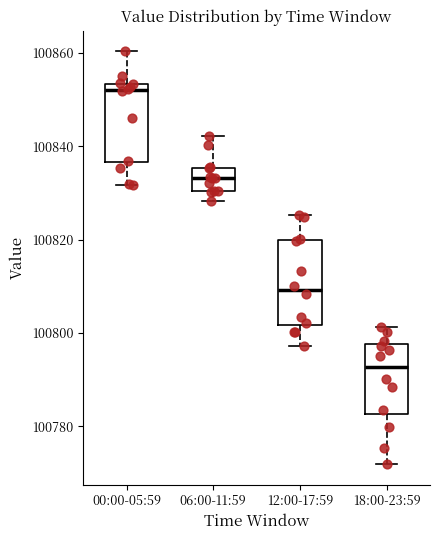

Which box has the lowest median line?

18:00-23:59